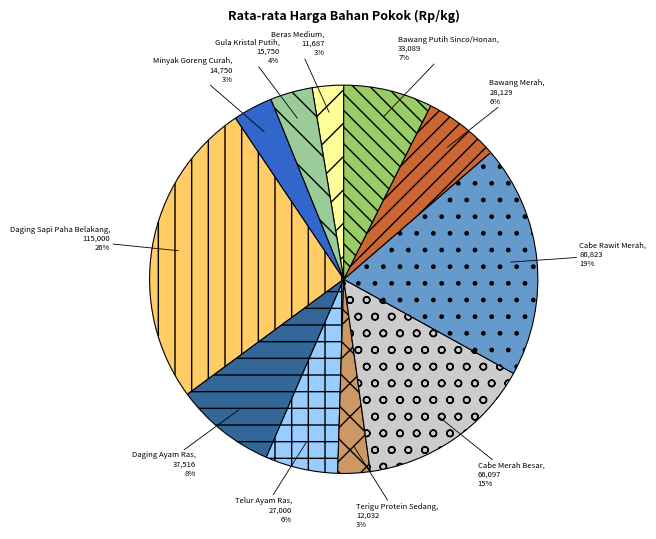

How many segments does this pie chart have?

11